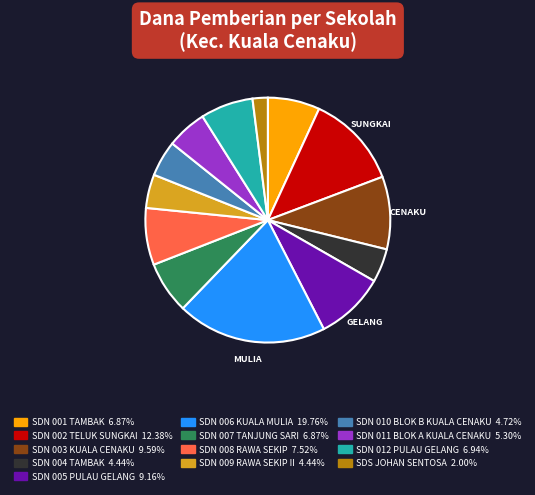

Does any single category account for the majority?

No